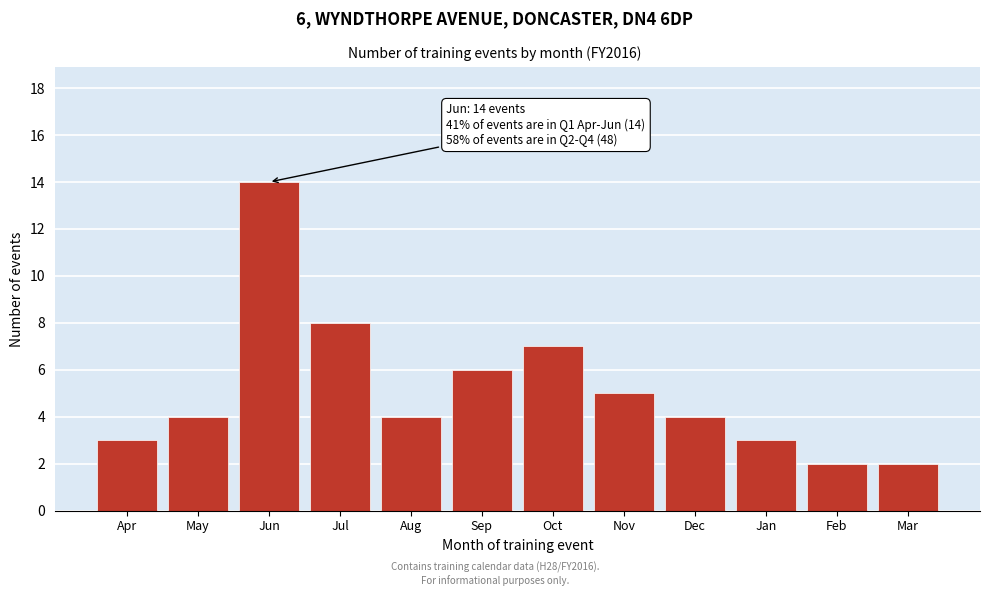

Reading left to right, list all the values displayed in this chart.

3	4	14	8	4	6	7	5	4	3	2	2